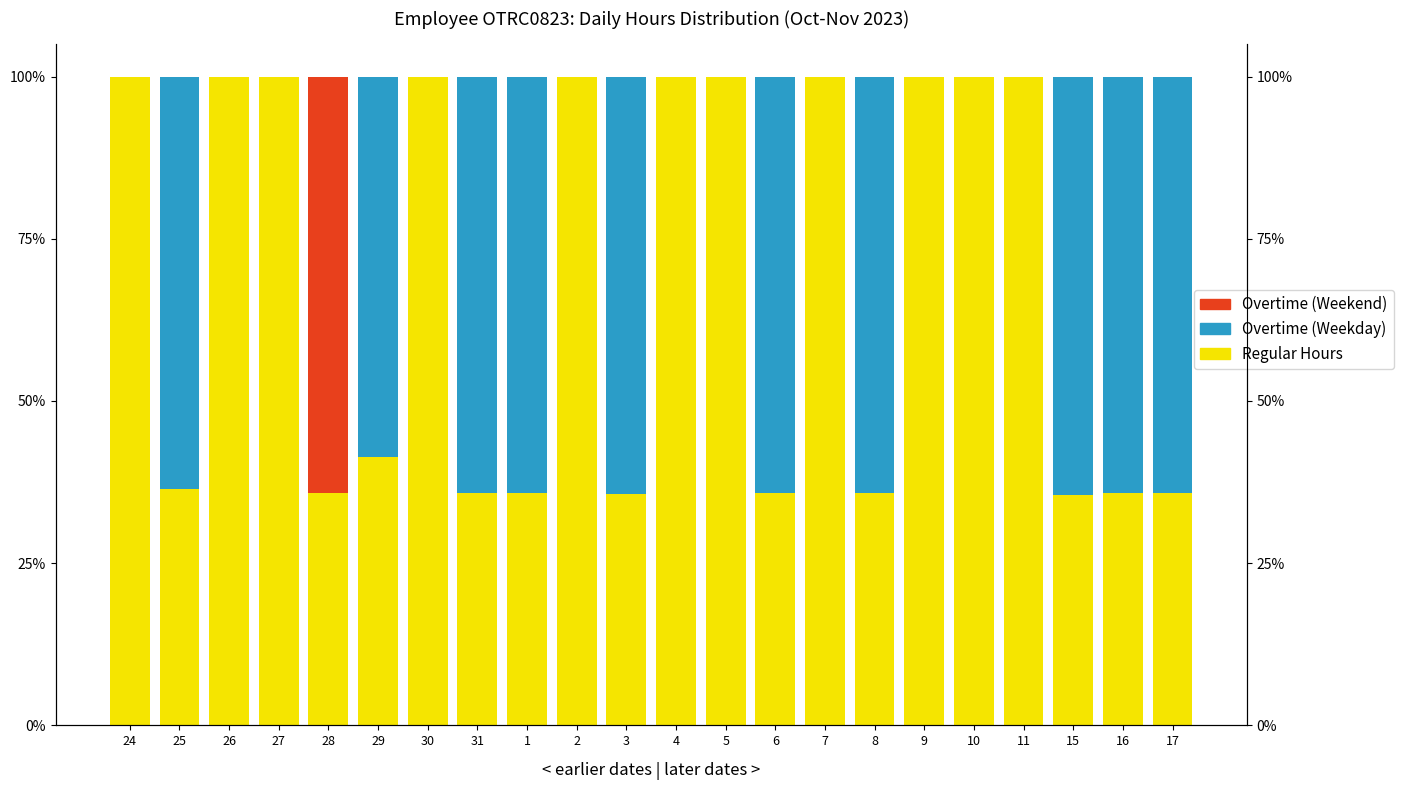

True or false: Regular Hours has a value of 35.8 at 28.

True